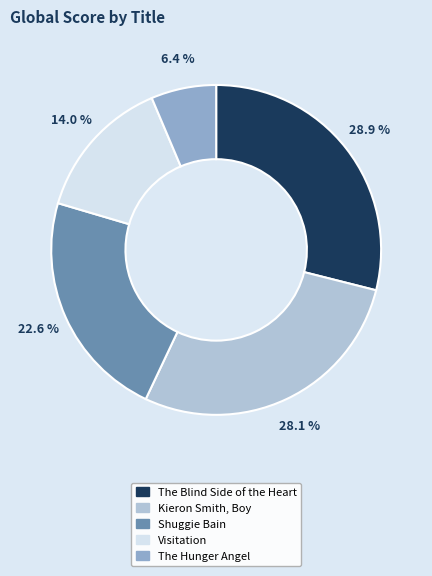

Rank the categories by value from lowest to highest.

The Hunger Angel, Visitation, Shuggie Bain, Kieron Smith, Boy, The Blind Side of the Heart